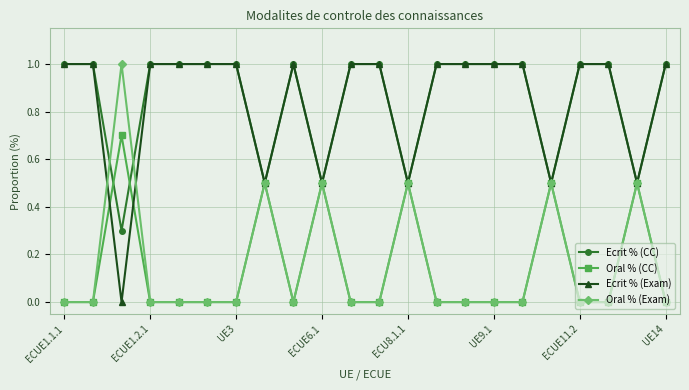

What is the value of the Ecrit % (CC) point at the 4th from the left?

1.0